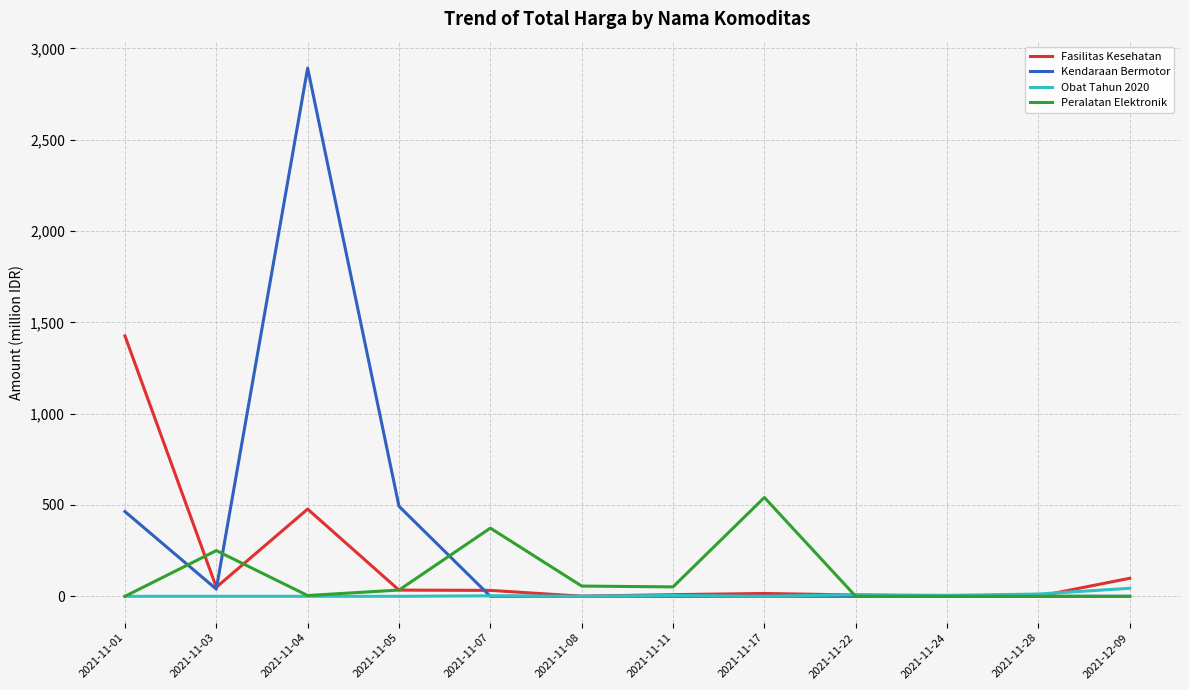

Which label corresponds to the largest value in the chart?

2021-11-04